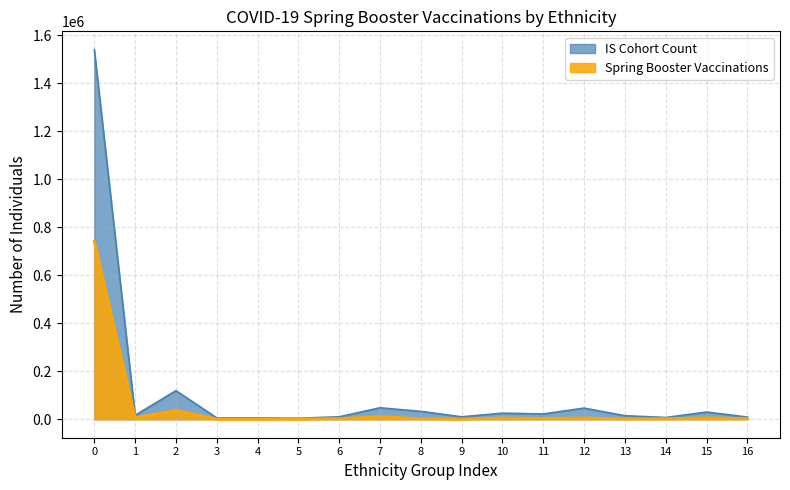

What is the maximum value for Spring Booster Vaccinations?

742104